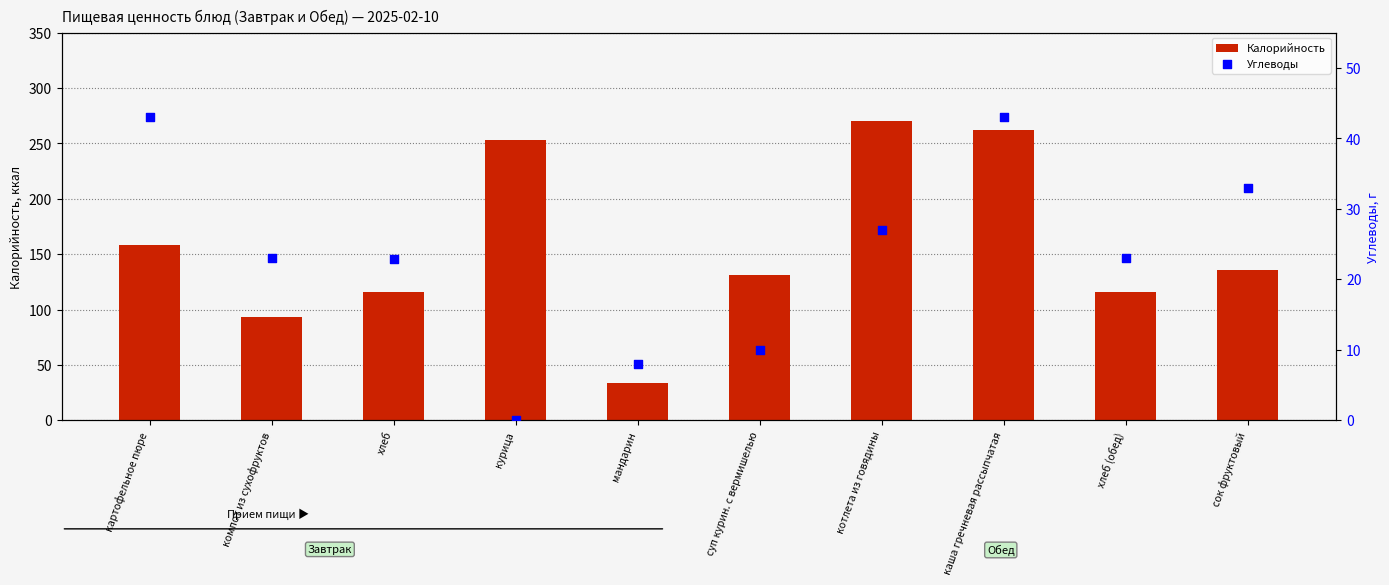

Which series contains the highest Y value?

Калорийность